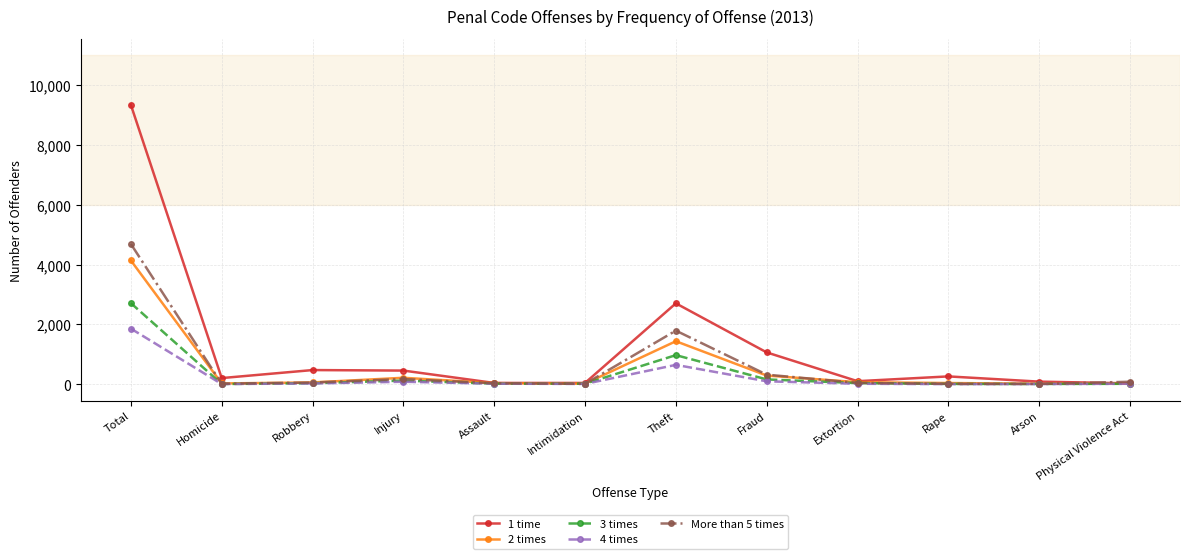

What is the difference between the highest and lowest values at Fraud?

967